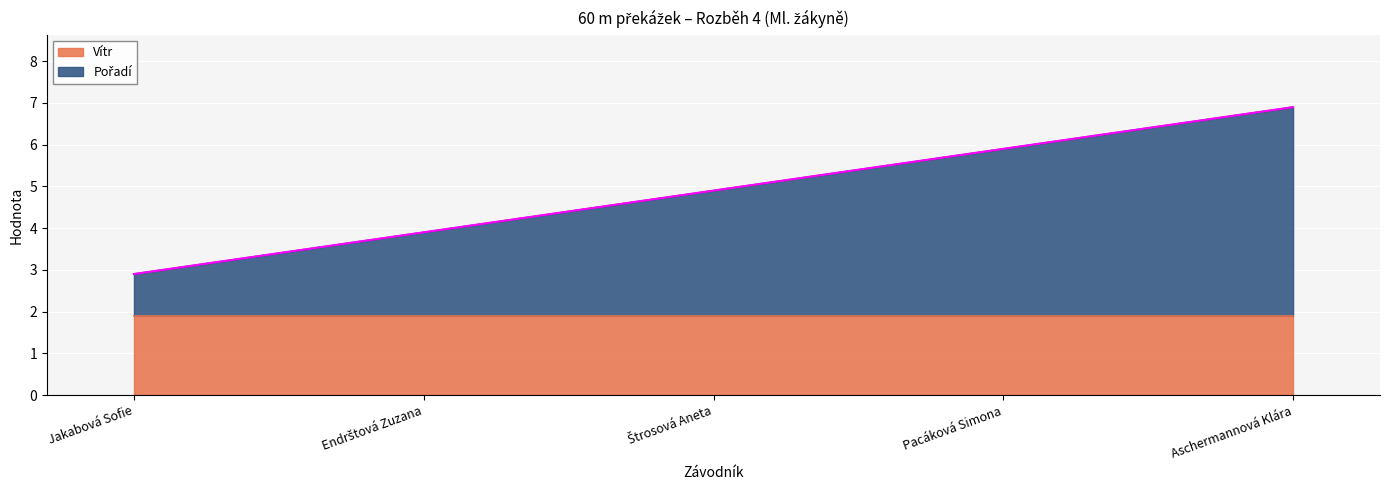

What is the label of the 5th point from the left?

Aschermannová Klára